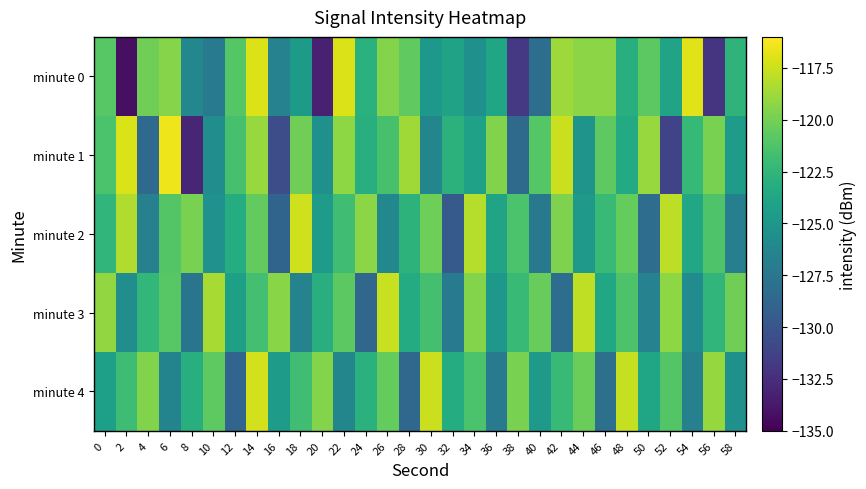

Between 40 and 16, which is larger?

16